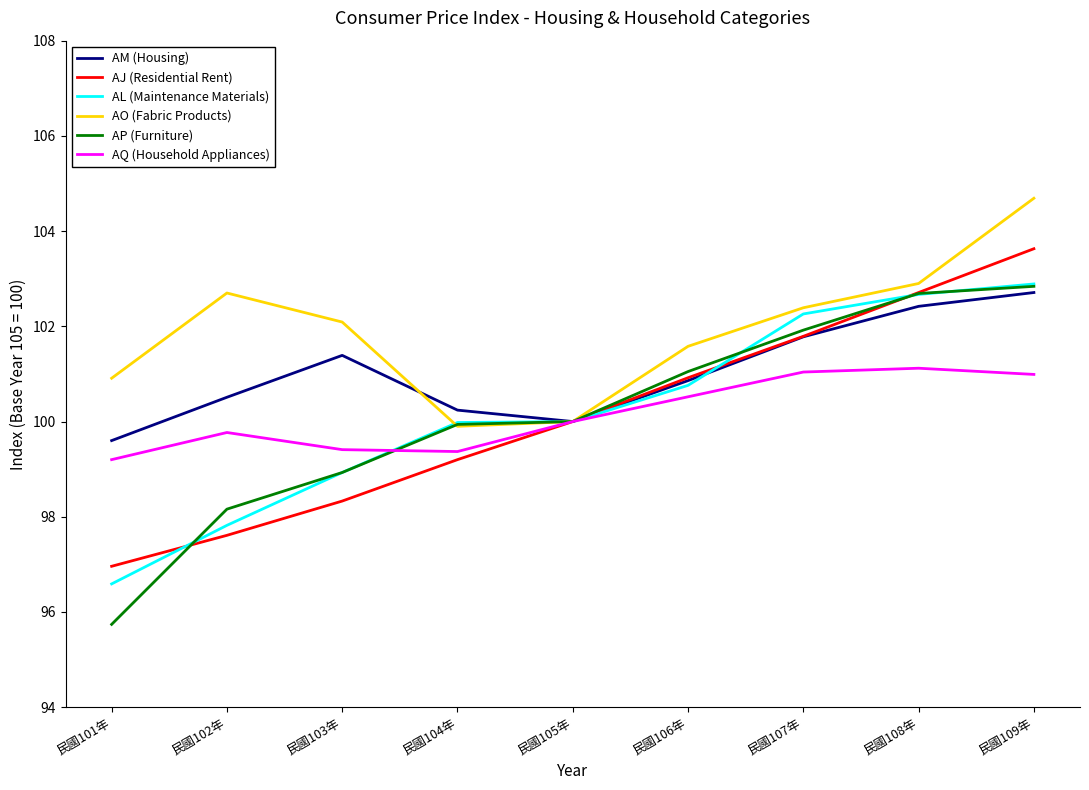

What is the minimum value shown in the chart?

95.7